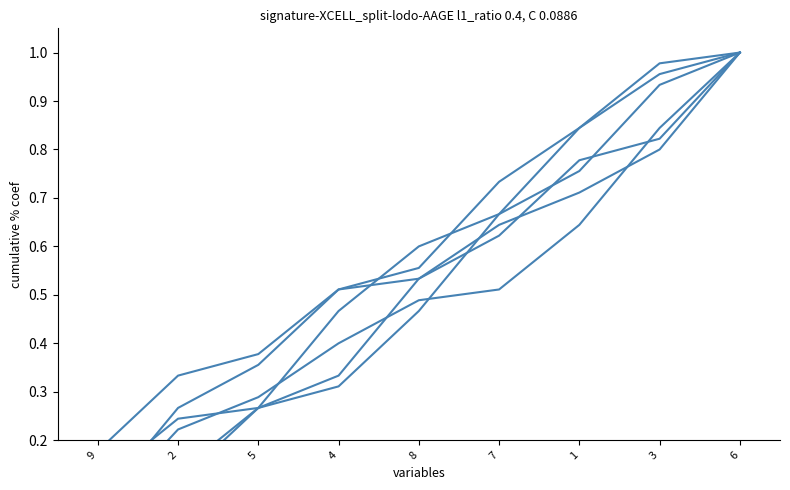

Is the value of col_6 at 2 greater than the value of col_5 at 4?

No